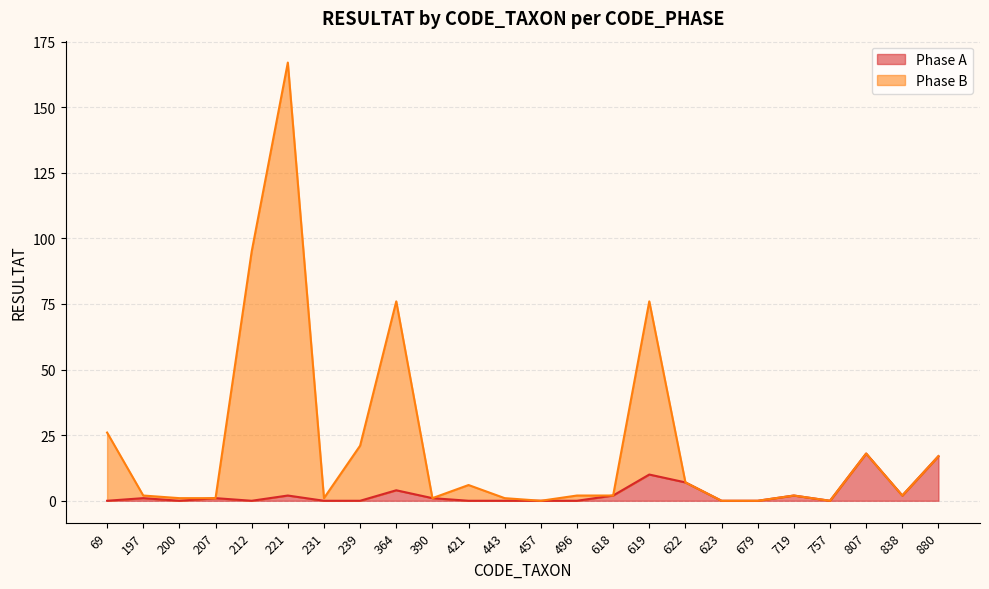

Reading left to right, extract all data points from this chart.

Phase A: 69=0	197=1	200=0	207=1	212=0	221=2	231=0	239=0	364=4	390=1	421=0	443=0	457=0	496=0	618=2	619=10	622=7	623=0	679=0	719=2	757=0	807=18	838=2	880=17
Phase B: 69=26	197=2	200=1	207=1	212=95	221=167	231=1	239=21	364=76	390=1	421=6	443=1	457=0	496=2	618=2	619=76	622=7	623=0	679=0	719=2	757=0	807=18	838=2	880=17